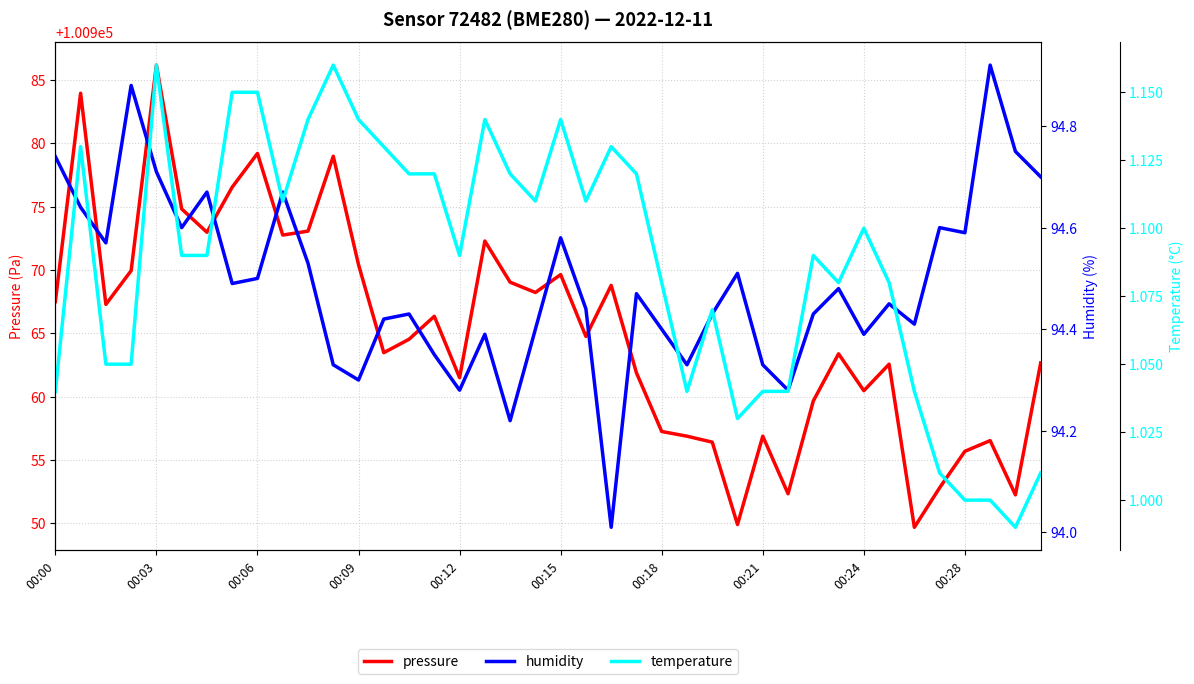

True or false: humidity has more than 0 points higher than both neighbors.

True